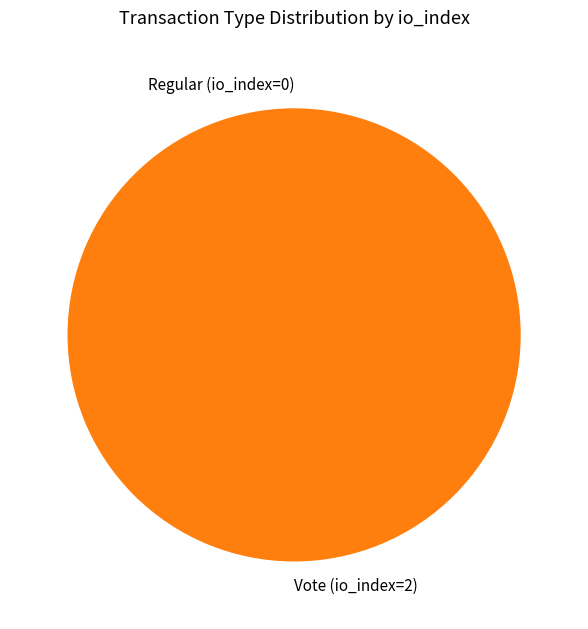

Is there a majority slice in this chart?

Yes